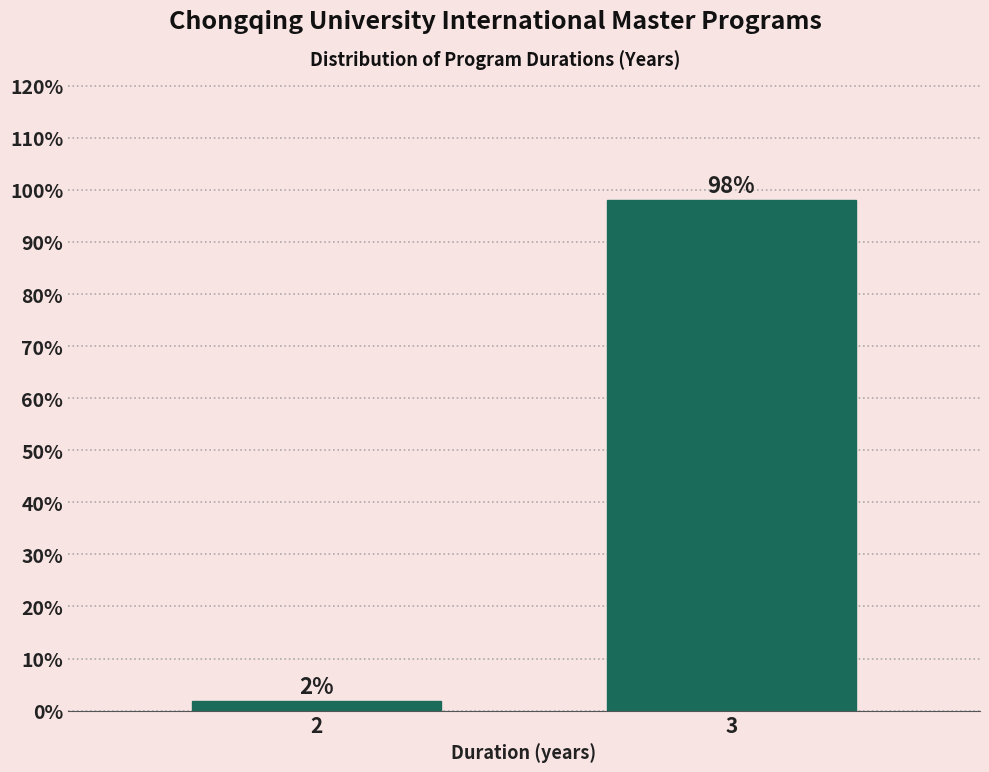

What is the value of the 2nd bar from the left?

98.1